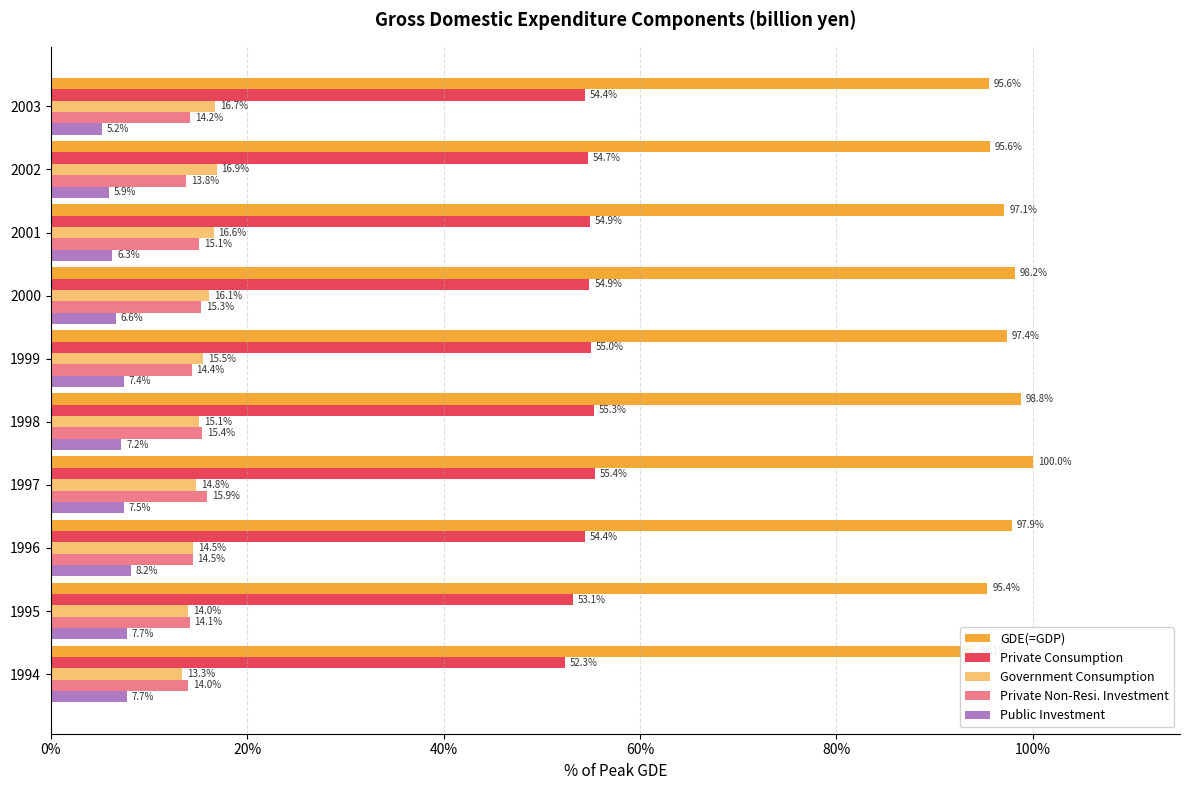

How many data points in Government Consumption are less than 15?

4